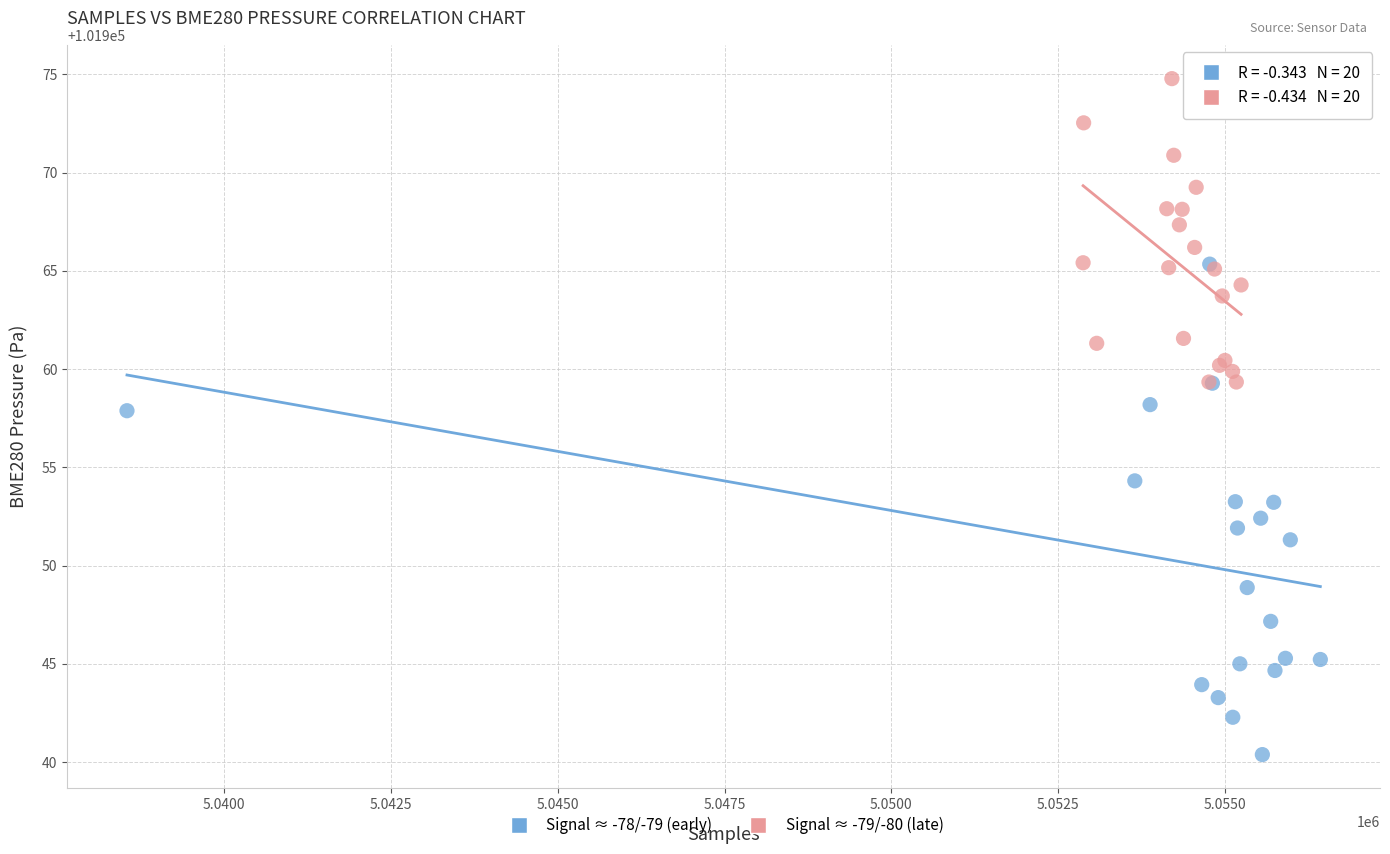

Which series reaches the maximum Y coordinate?

Signal ≈ -79/-80 (late)